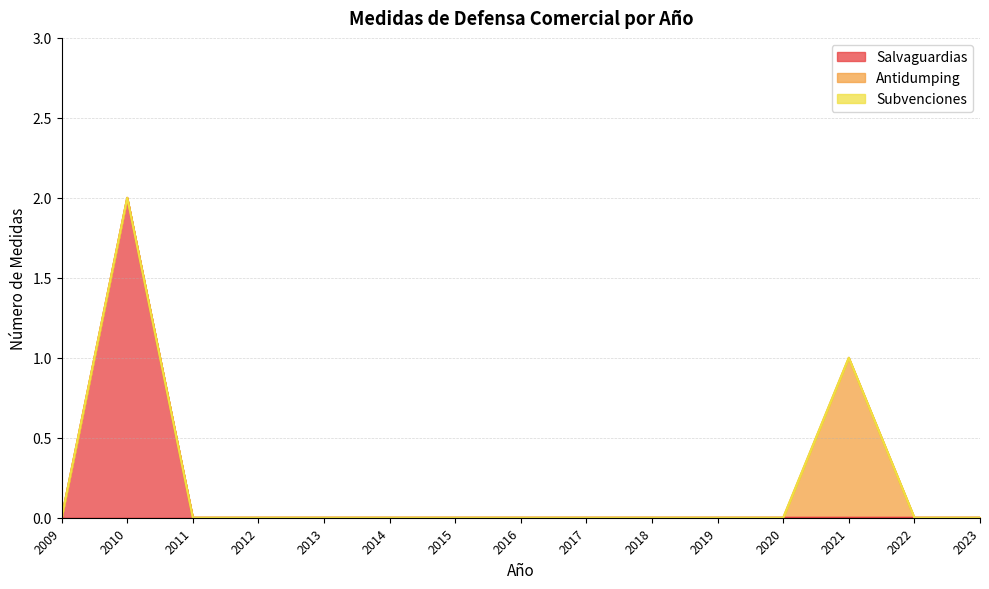

In Salvaguardias, how many points are higher than both neighbors (excluding endpoints)?

1